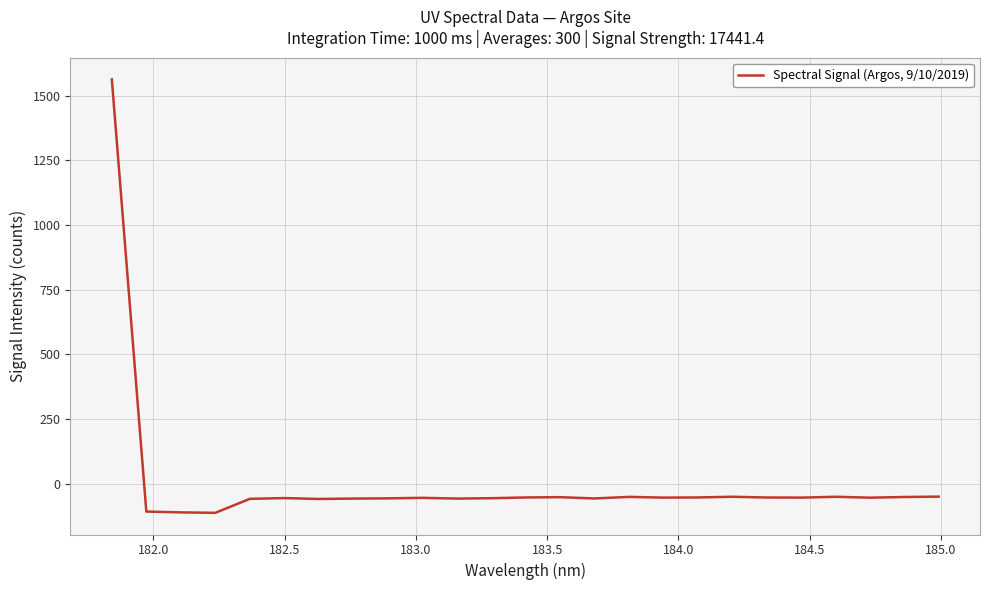

What is the maximum value shown in the chart?

1562.5